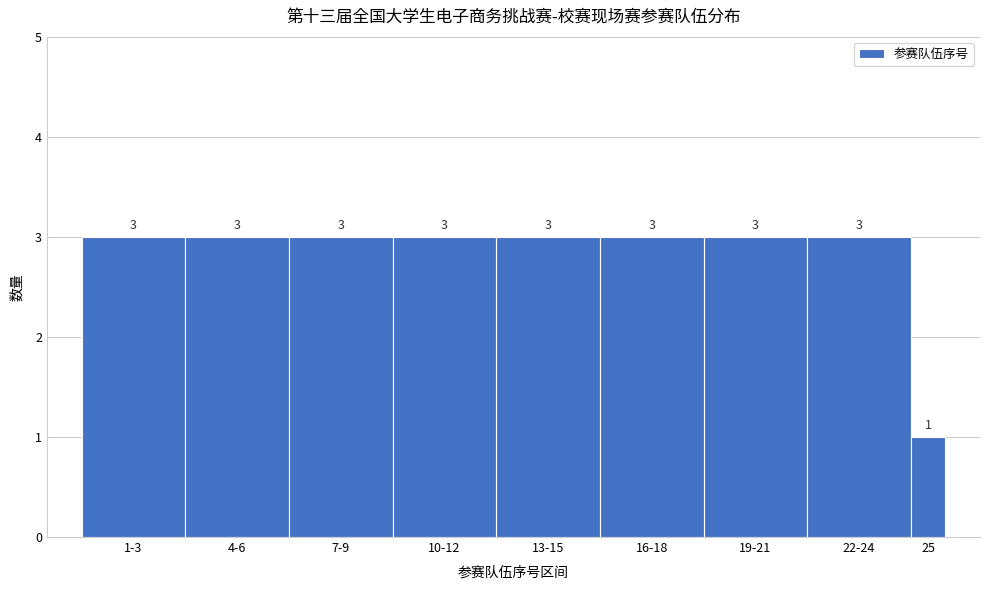

Reading left to right, list all the values displayed in this chart.

3	3	3	3	3	3	3	3	1